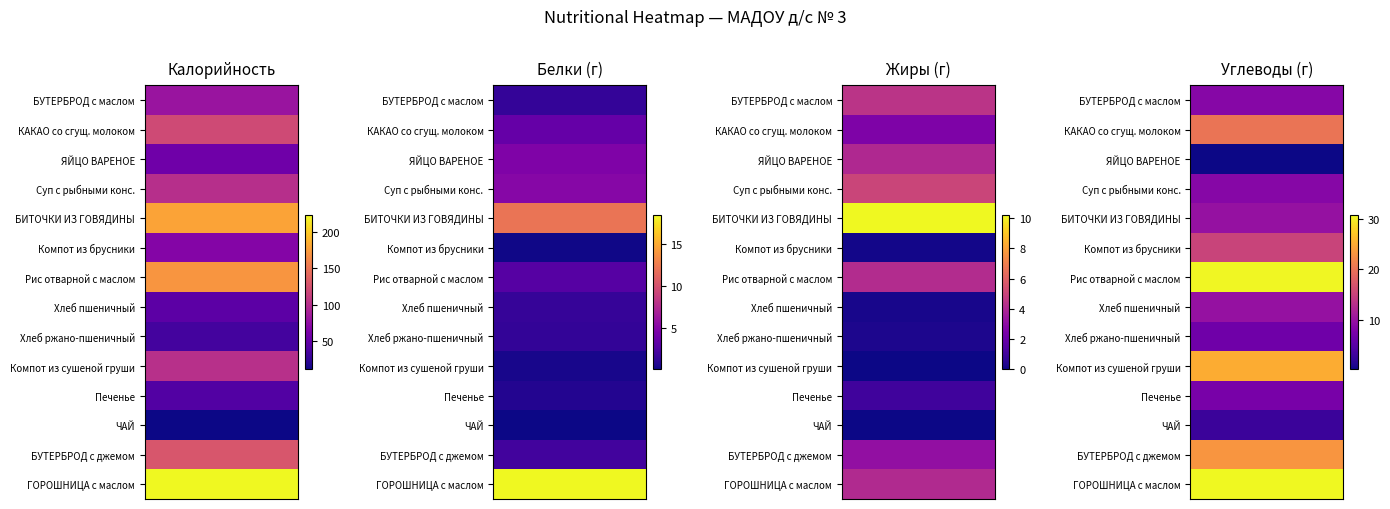

What is the spread (max minus min) of values at 2?

30.4